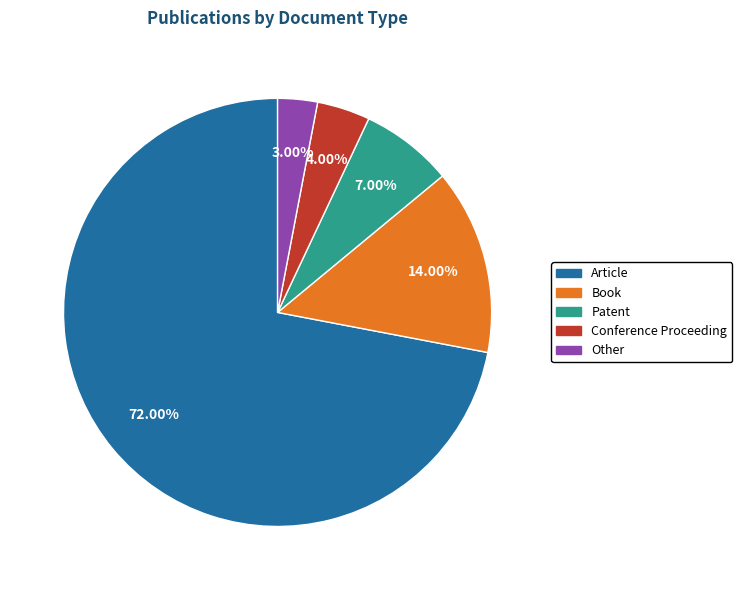

Approximately how many times larger is the value at Article compared to Conference Proceeding?

18.0